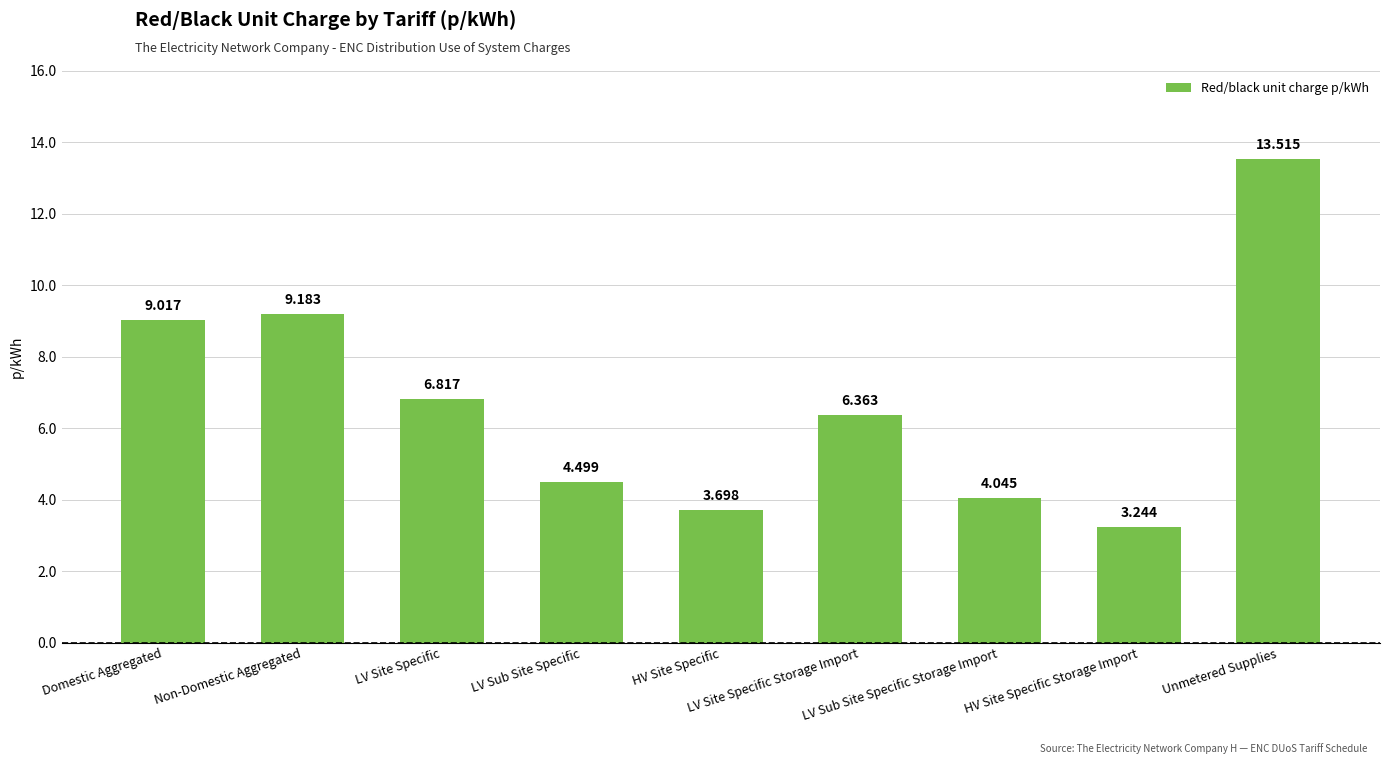

What is the label of the 9th bar from the right?

Domestic Aggregated